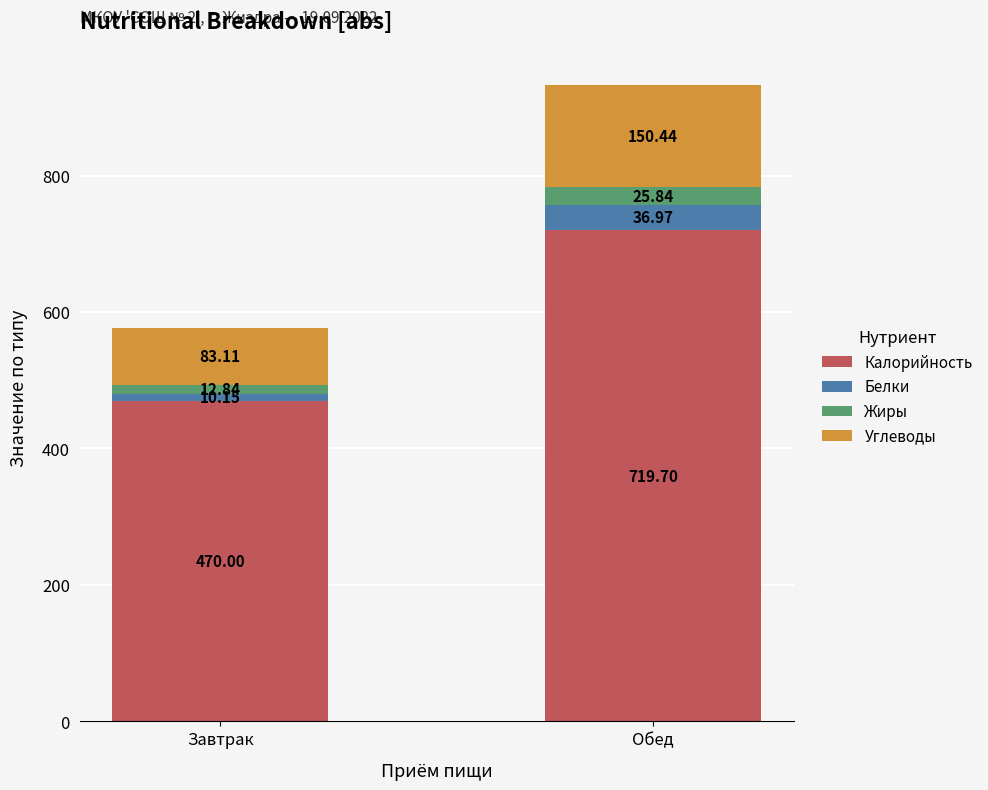

At which category is the sum across all series the highest?

Обед